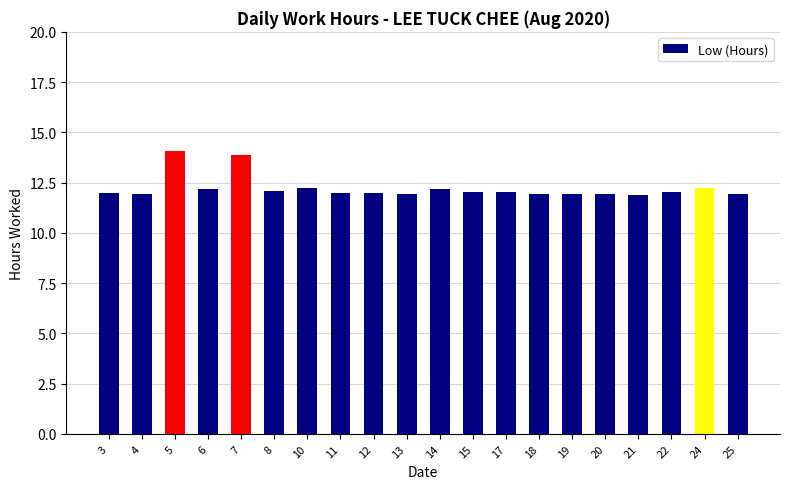

How many series are shown in this chart?

1